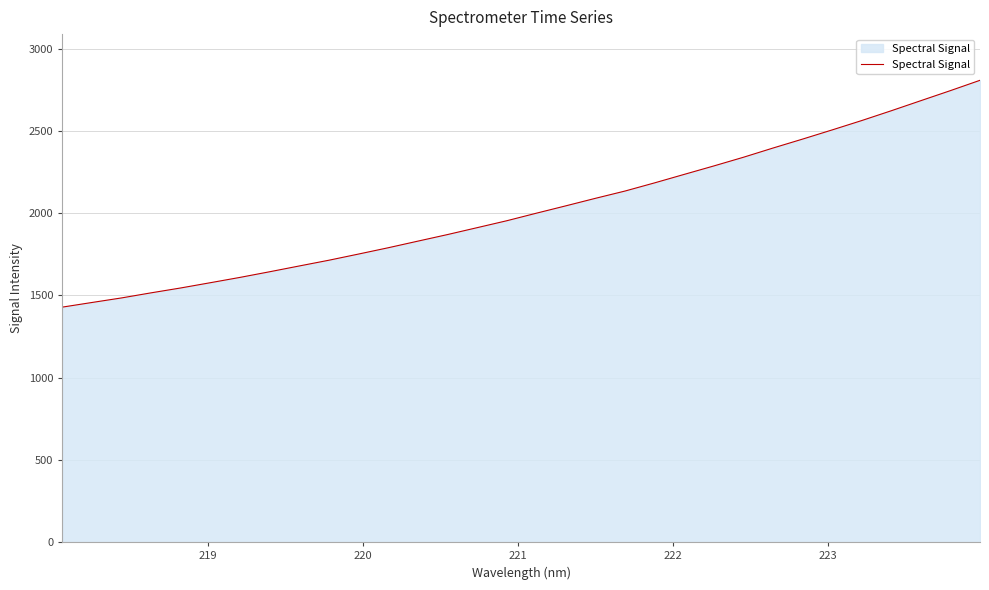

What is the smallest value displayed?

1428.7